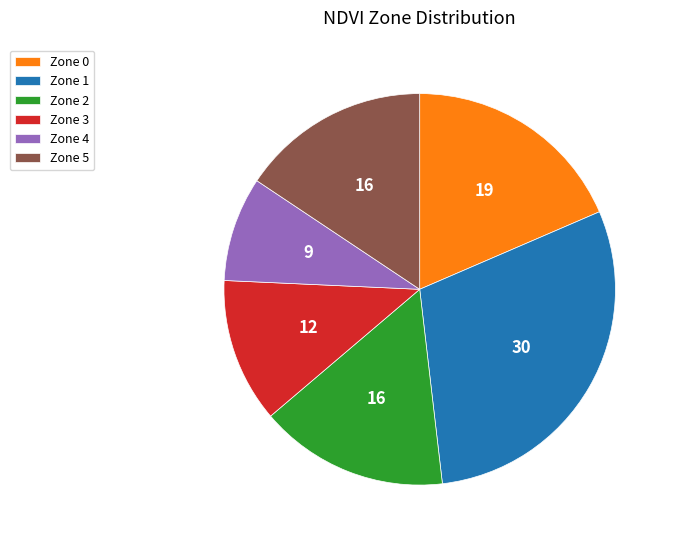

Do Zone 0 and Zone 5 together represent more than half of the pie?

No